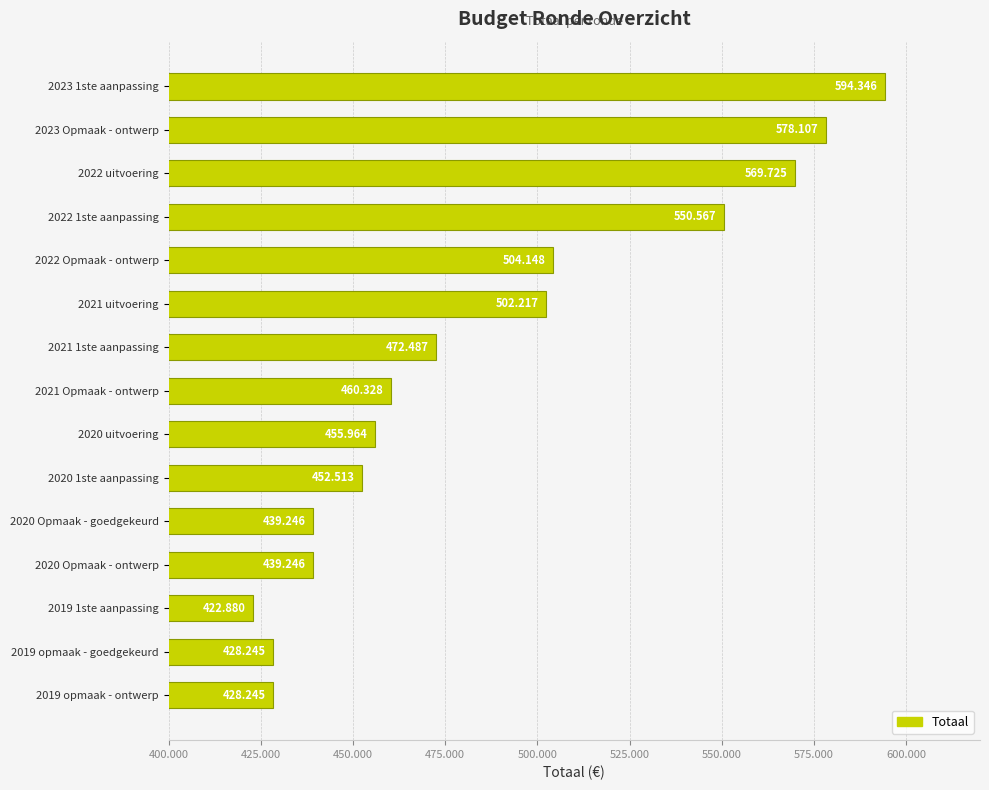

Are the bars horizontal?

Yes